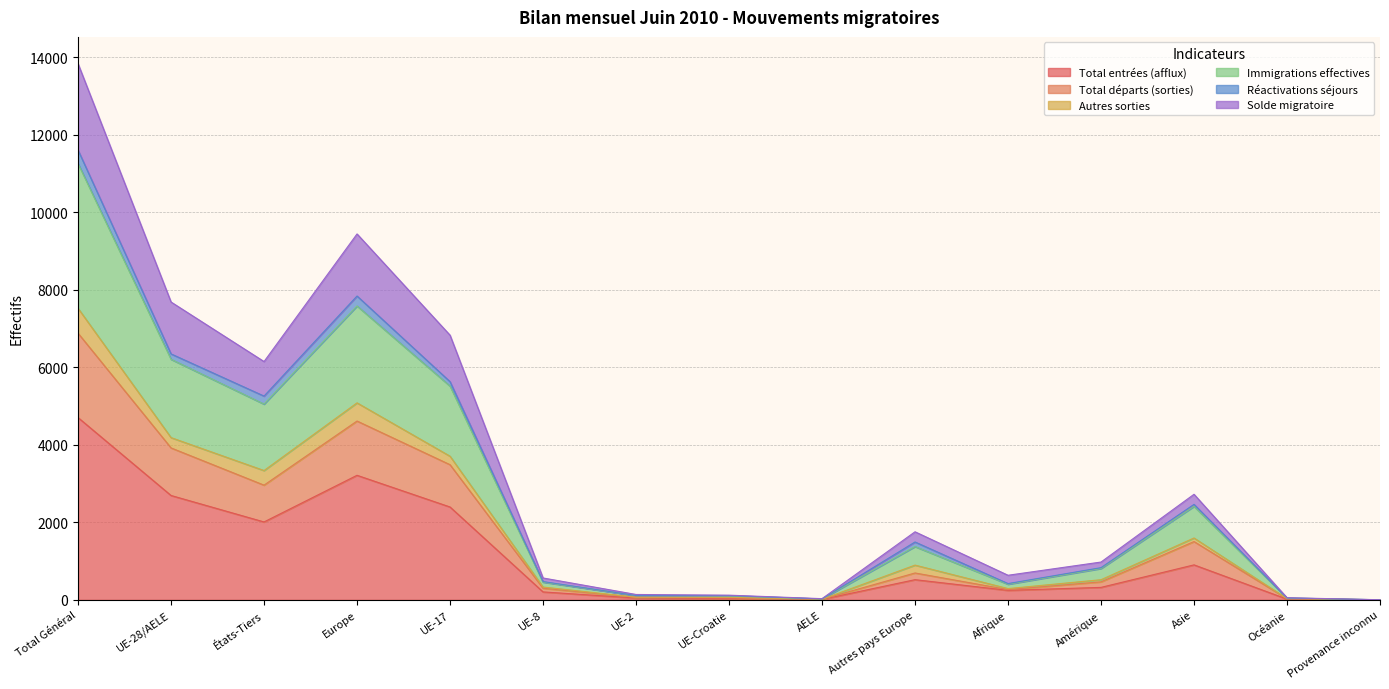

What position from the left is Provenance inconnu?

15